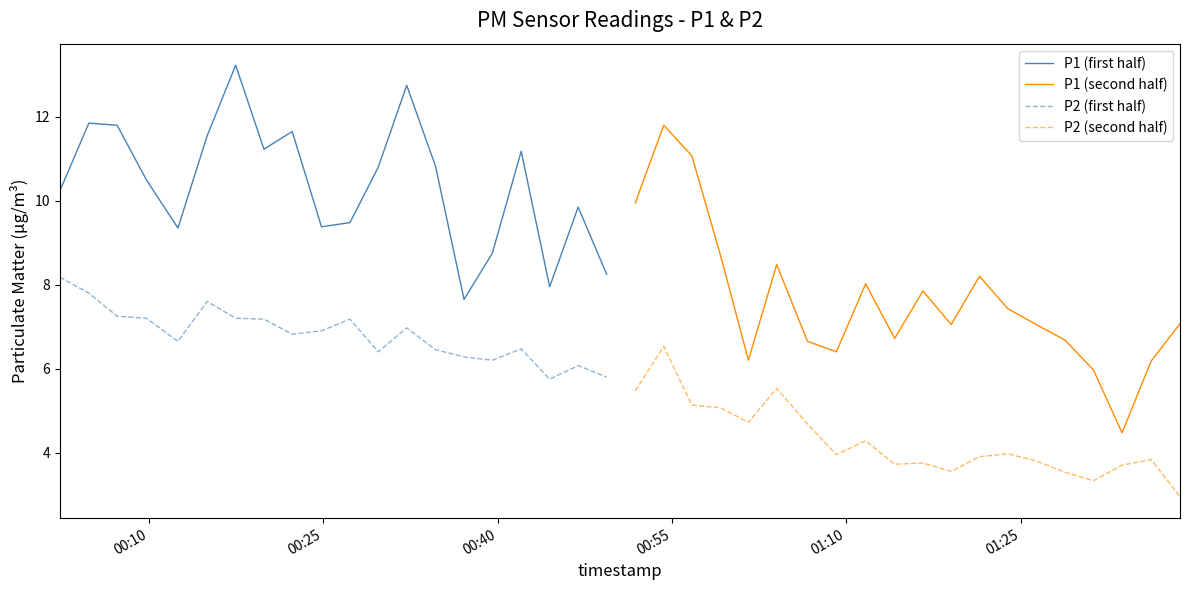

What is the maximum value for P2 (first half)?

8.2